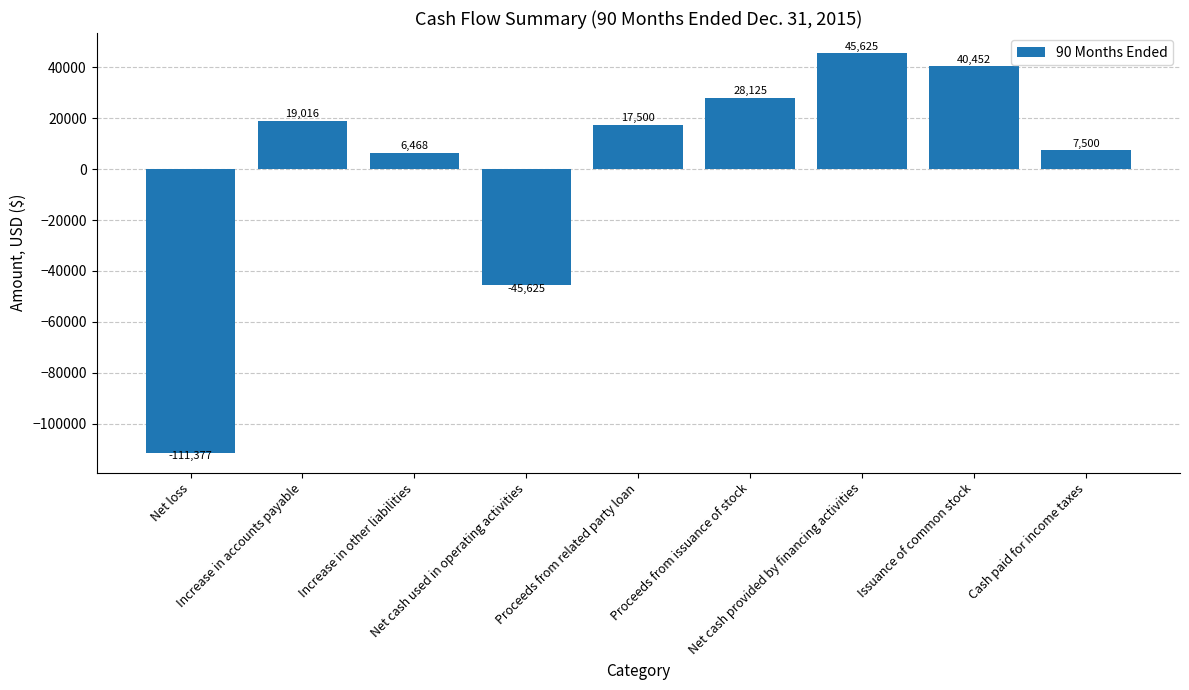

What is the sum of all values?

7684